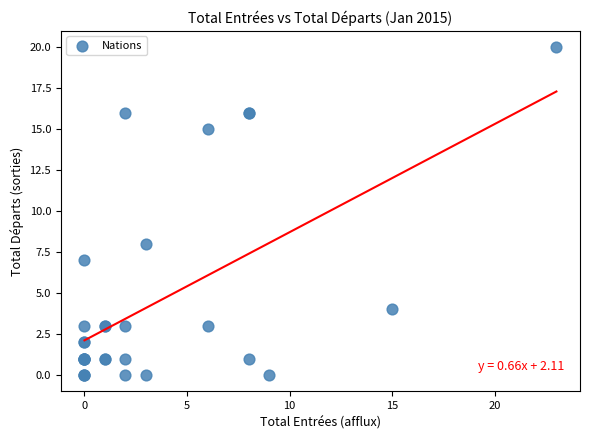

What Y value in the scatter plot is closest to 10?

8